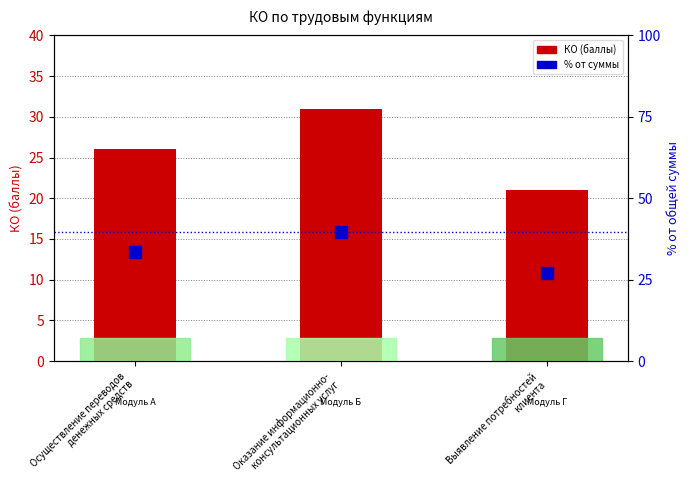

How many distinct data groups are displayed?

2